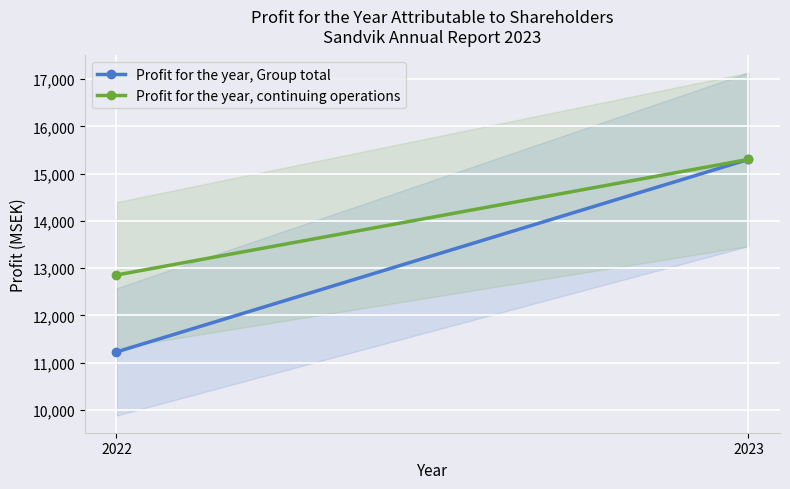

Reading left to right, what are all the values shown in this chart?

Profit for the year, Group total: 11225	15300
Profit for the year, continuing operations: 12853	15300